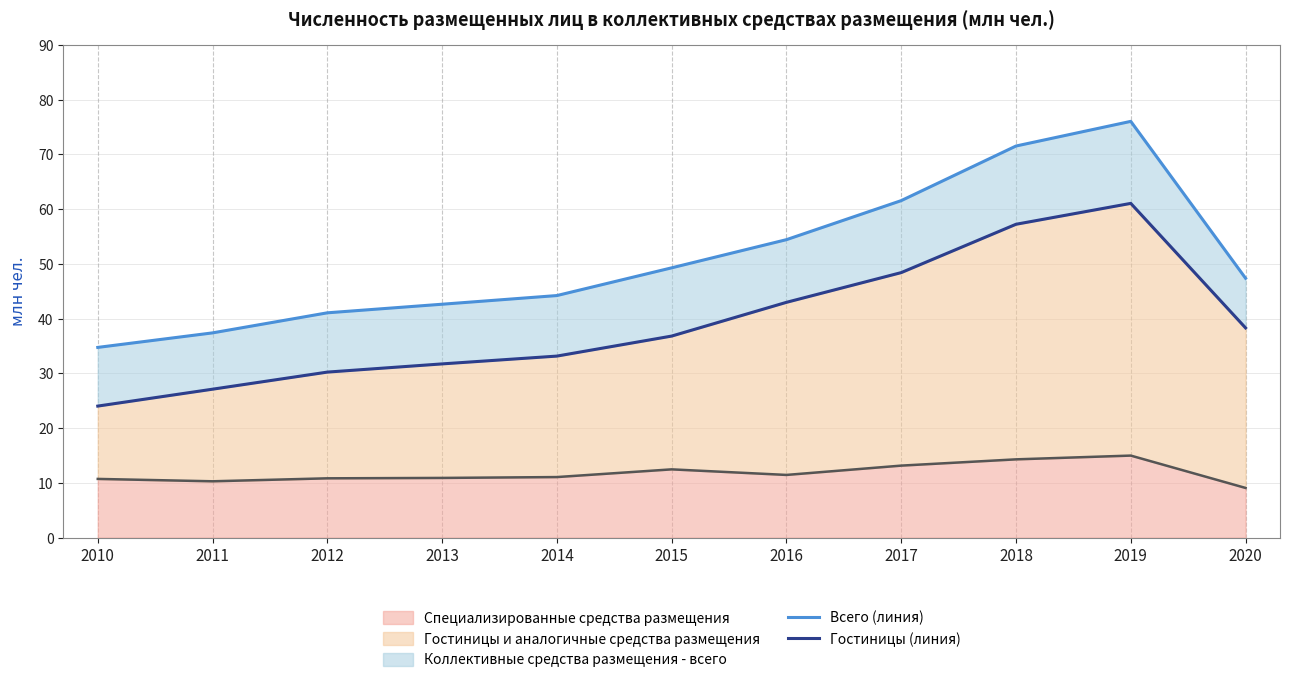

Between 2014 and 2018, which series saw the biggest shift?

Всего (линия)